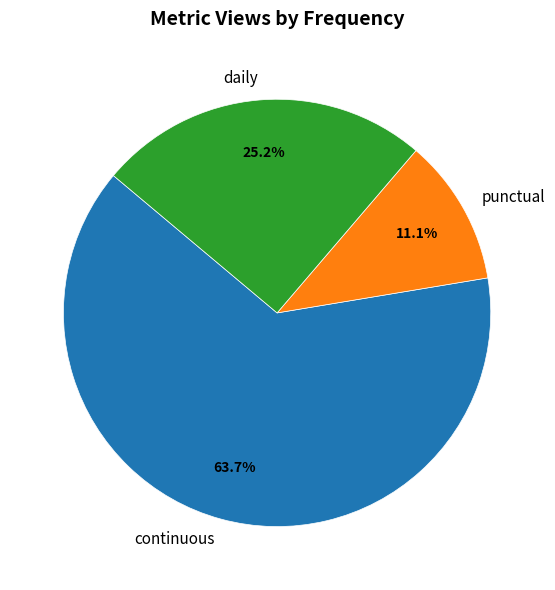

What is the smallest slice in the pie chart?

punctual